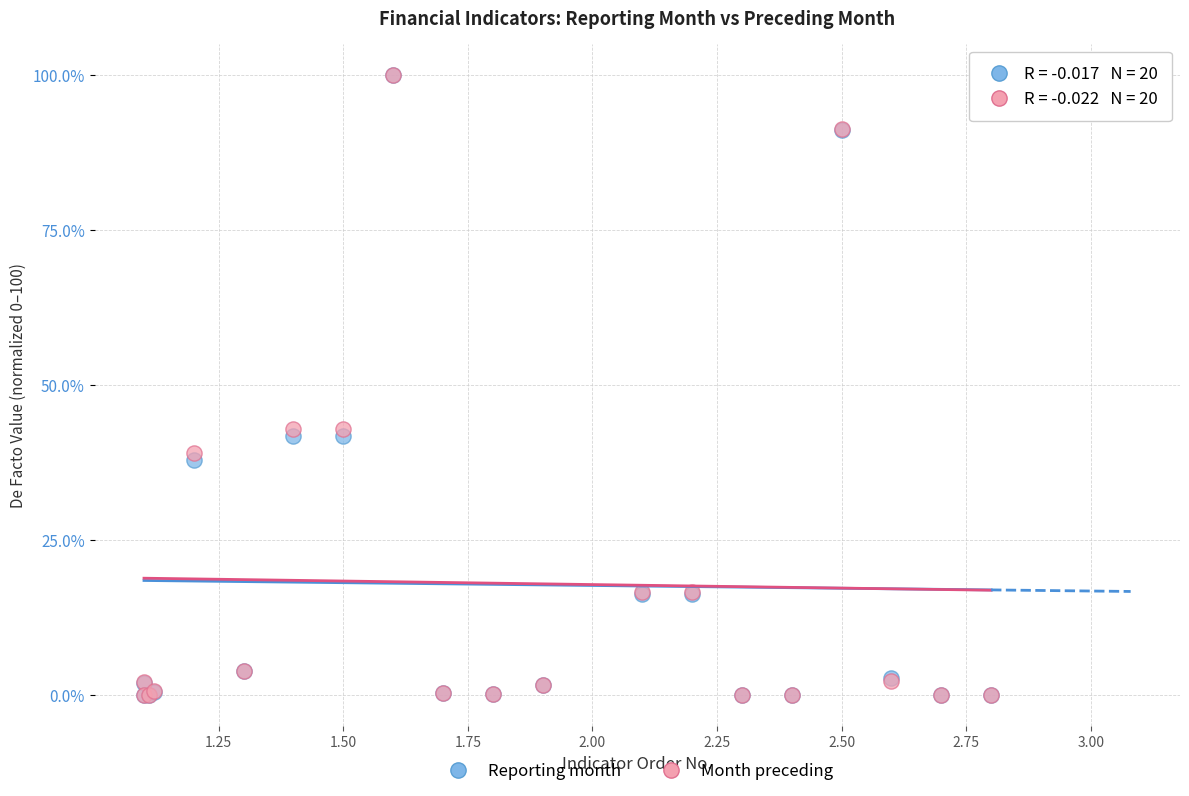

What are all the series names shown in the legend?

Reporting month, Month preceding